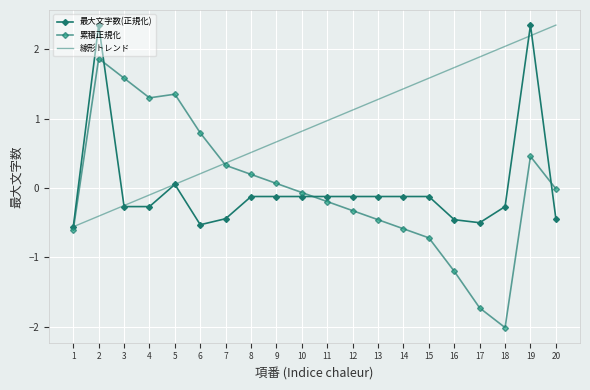

True or false: 線形トレンド has more than 0 interior local peaks.

False